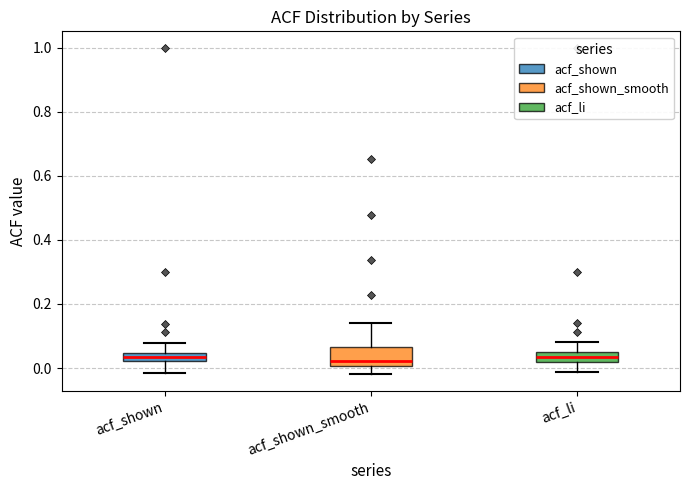

Comparing the boxes themselves (not the whiskers), which one is the tallest?

acf_shown_smooth